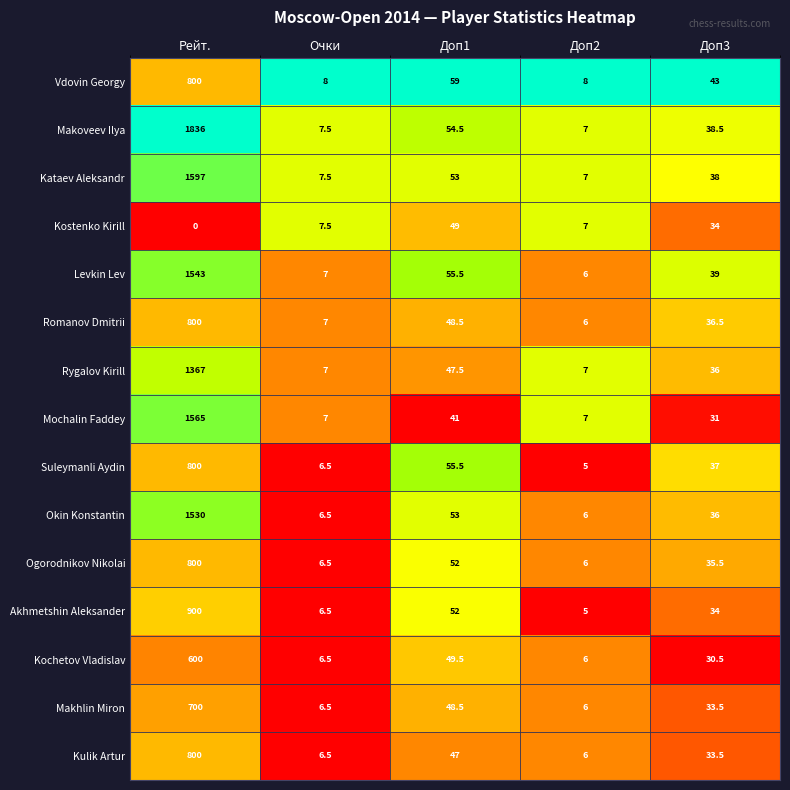

The value of Kostenko Kirill at Доп2 is 7.0. True or false?

True